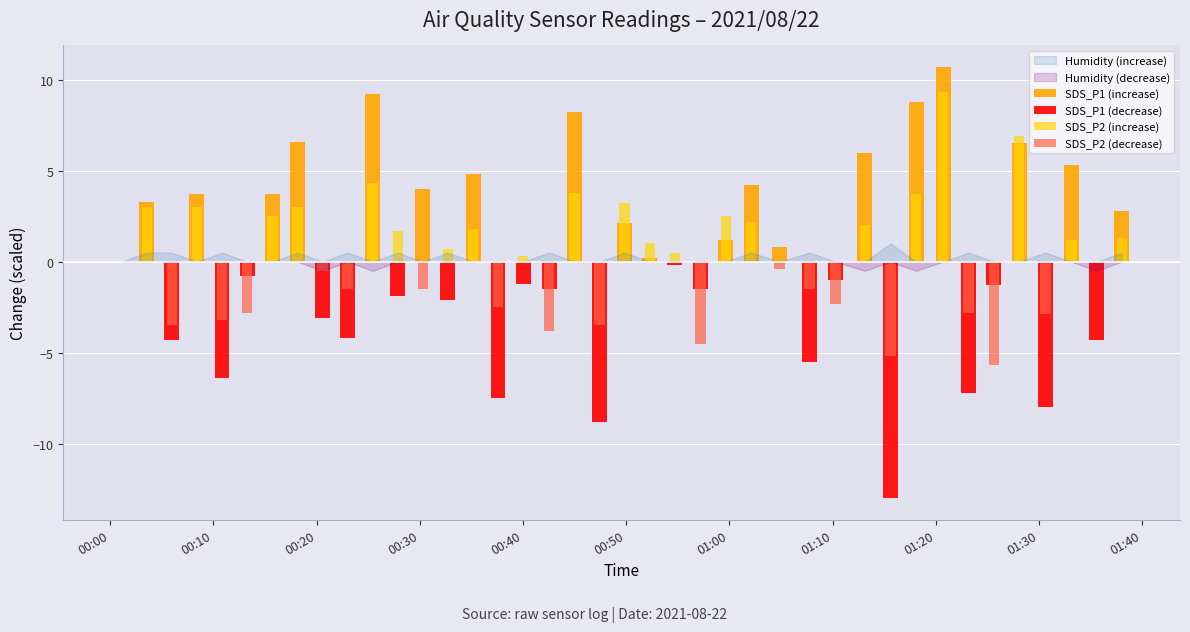

Is it true that SDS_P2 (increase) equals -6.4 at 00:20?

False